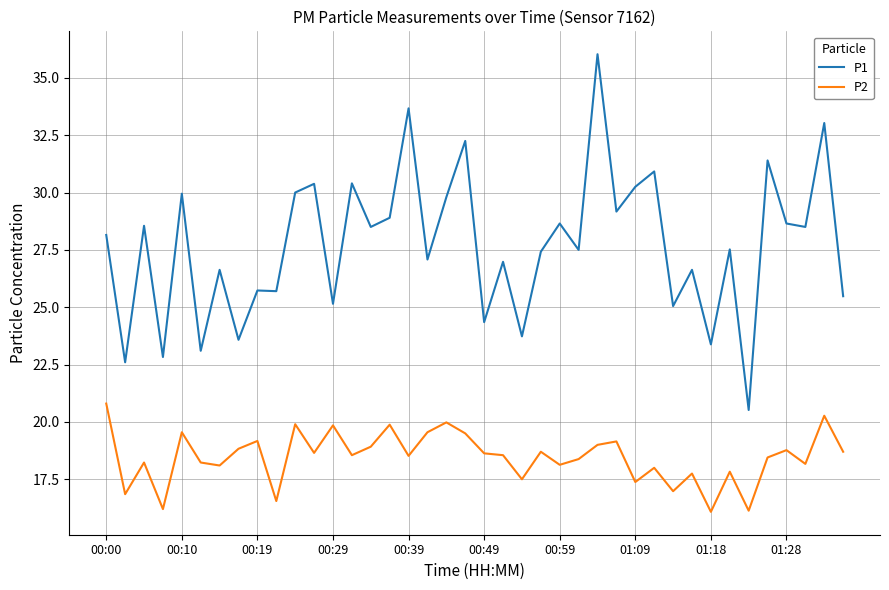

True or false: P1 and P2 intersect in this chart.

False